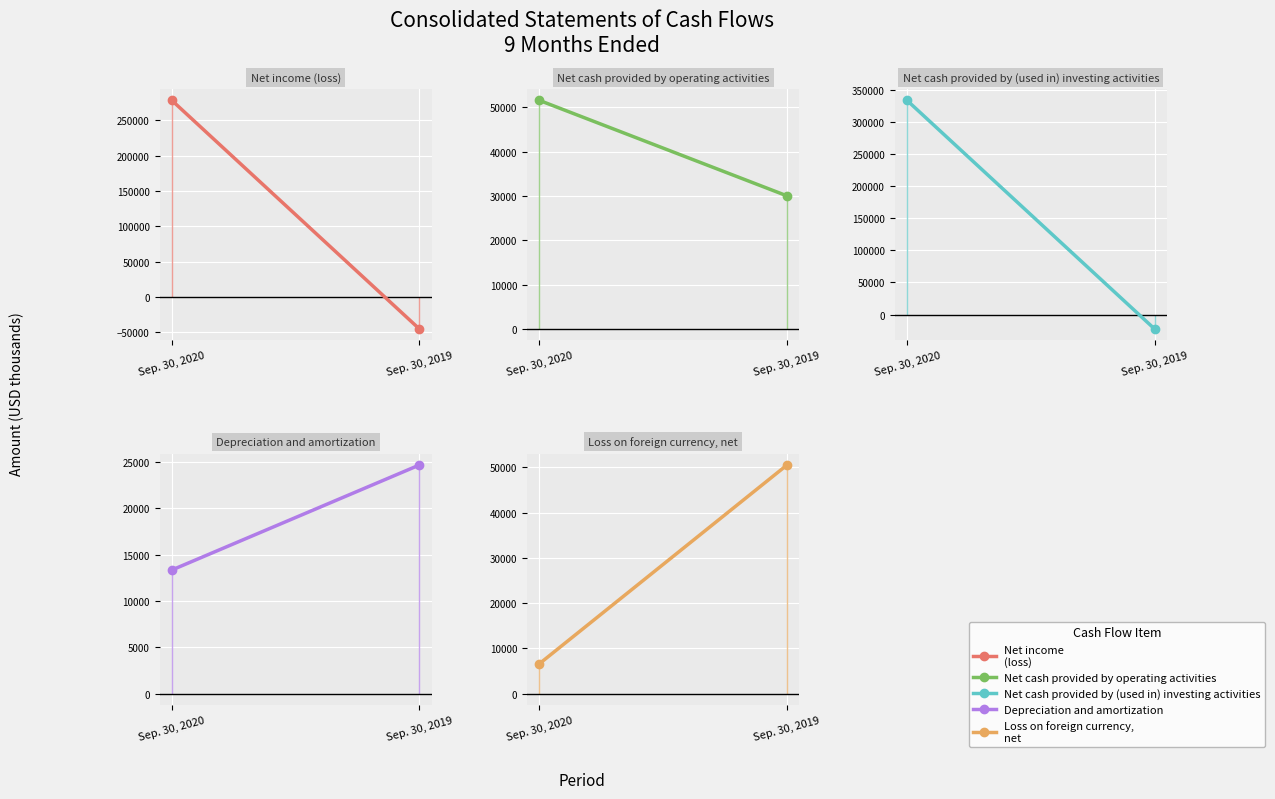

At which label does Net income (loss) reach its peak?

Sep. 30, 2020